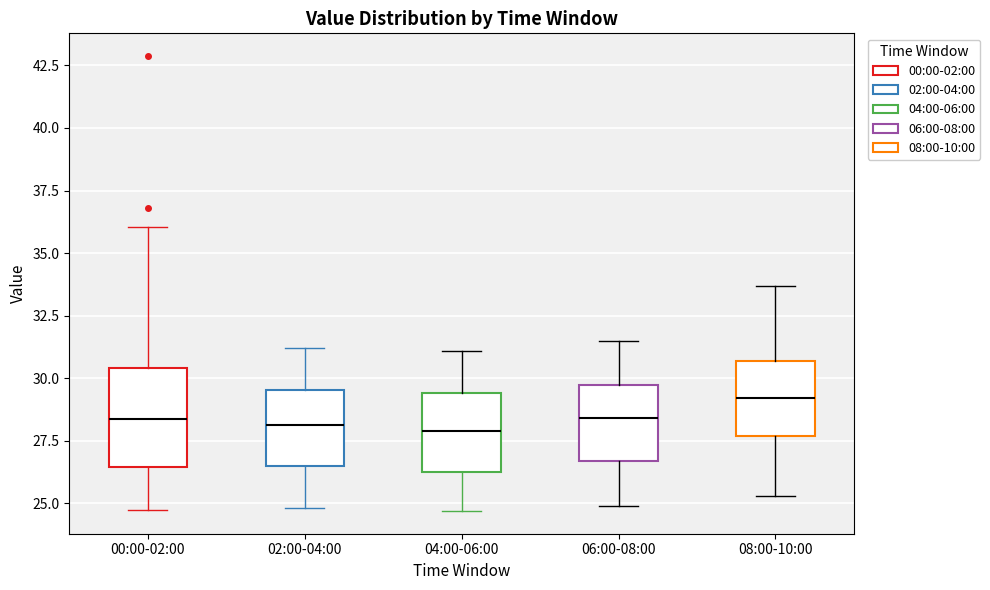

Reading left to right, transcribe this box plot: for each box, give where its median line is, the range the box spans, and where its two whiskers end, as read against the y-axis. The values are not printed on the chart, so give them approximately, as read against the axis.

00:00-02:00: median 28.5, box 26.5 to 30.5, whiskers 24.5 to 36.0
02:00-04:00: median 28.0, box 26.5 to 29.5, whiskers 25.0 to 31.0
04:00-06:00: median 28.0, box 26.5 to 29.5, whiskers 24.5 to 31.0
06:00-08:00: median 28.5, box 26.5 to 30.0, whiskers 25.0 to 31.5
08:00-10:00: median 29.0, box 27.5 to 30.5, whiskers 25.5 to 33.5